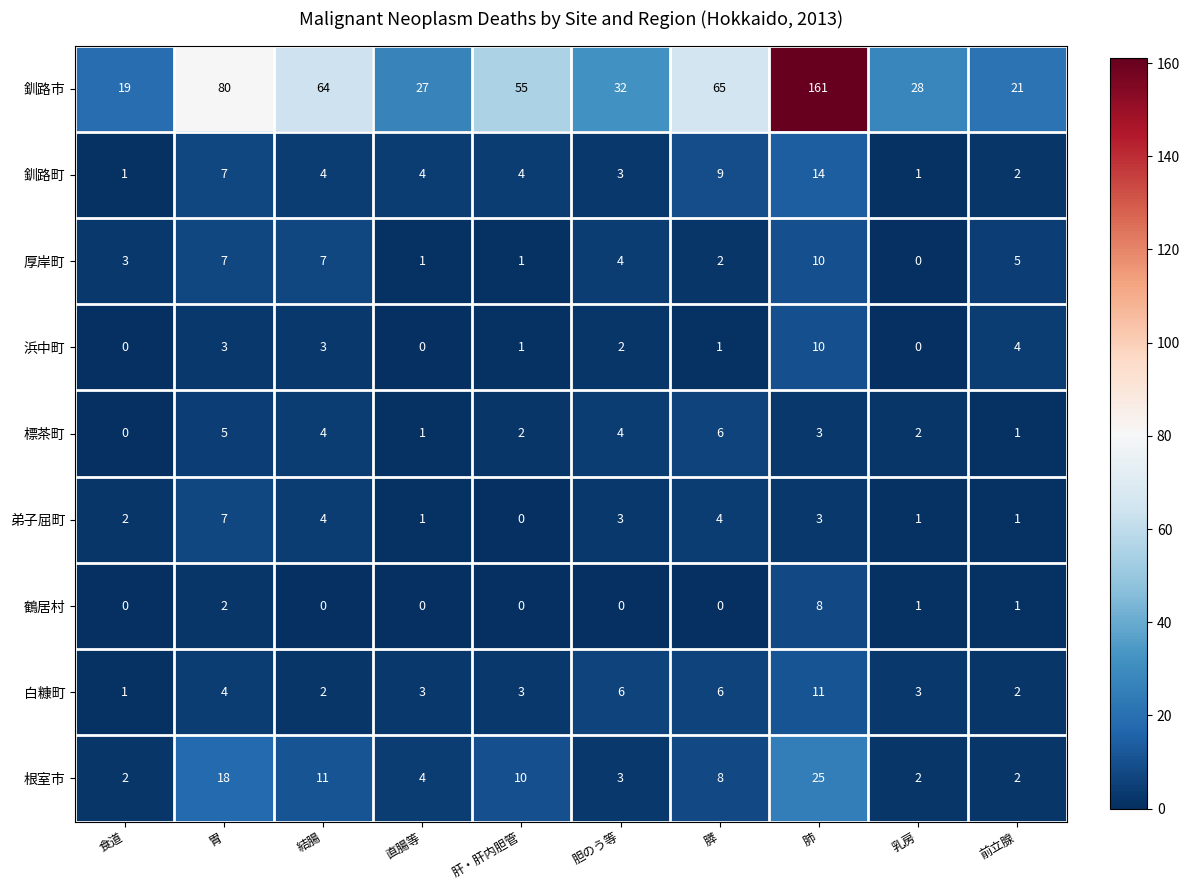

True or false: 根室市 has a value of 4 at 直腸等.

True